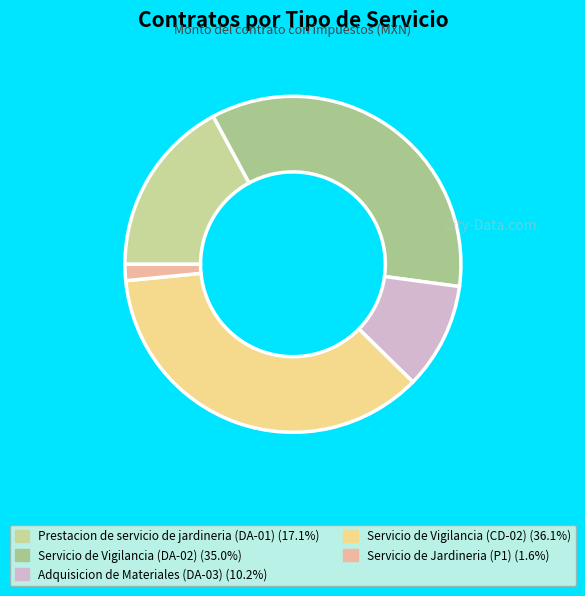

How many segments does this pie chart have?

5